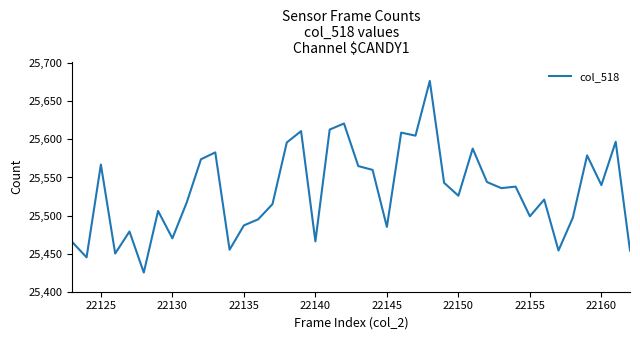

What is the greatest value displayed?

25677